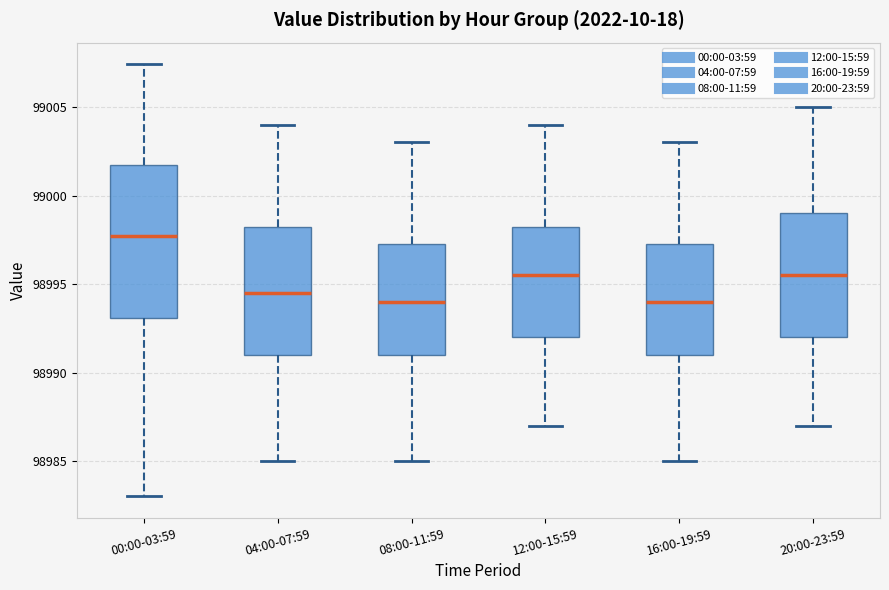

Where is the upper edge of the box for 20:00-23:59 on the y-axis? The values are not printed on the chart, so give them approximately, as read against the axis.

98999.0